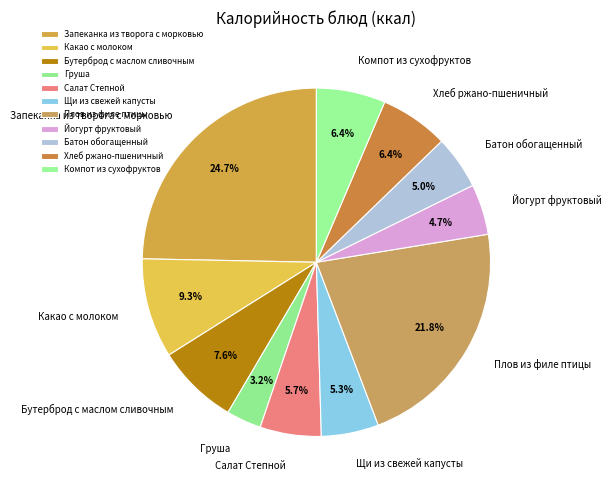

Approximately how many times larger is the value at Плов из филе птицы compared to Хлеб ржано-пшеничный?

3.4